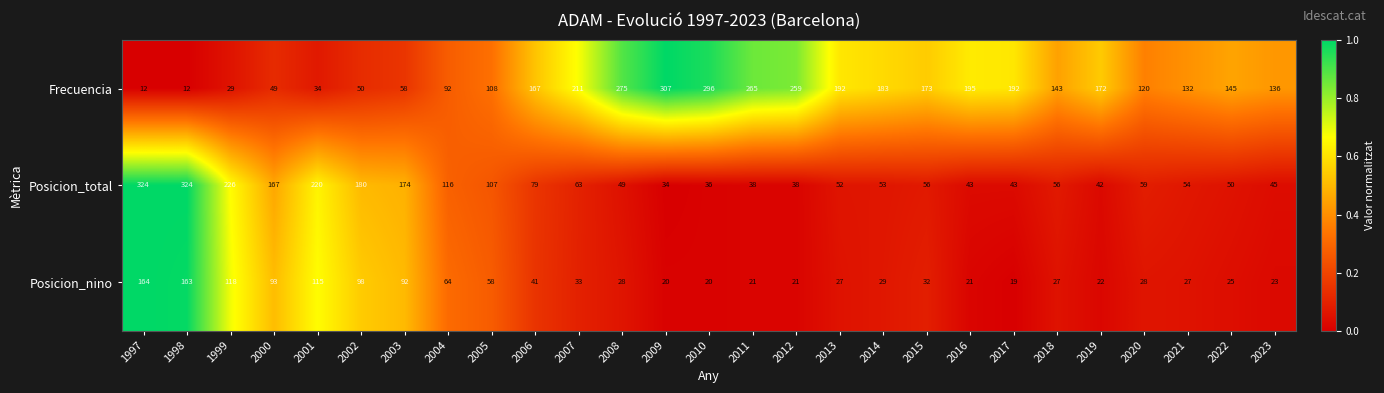

What is the difference between the second highest and second lowest values in the Posicion_total series?

288